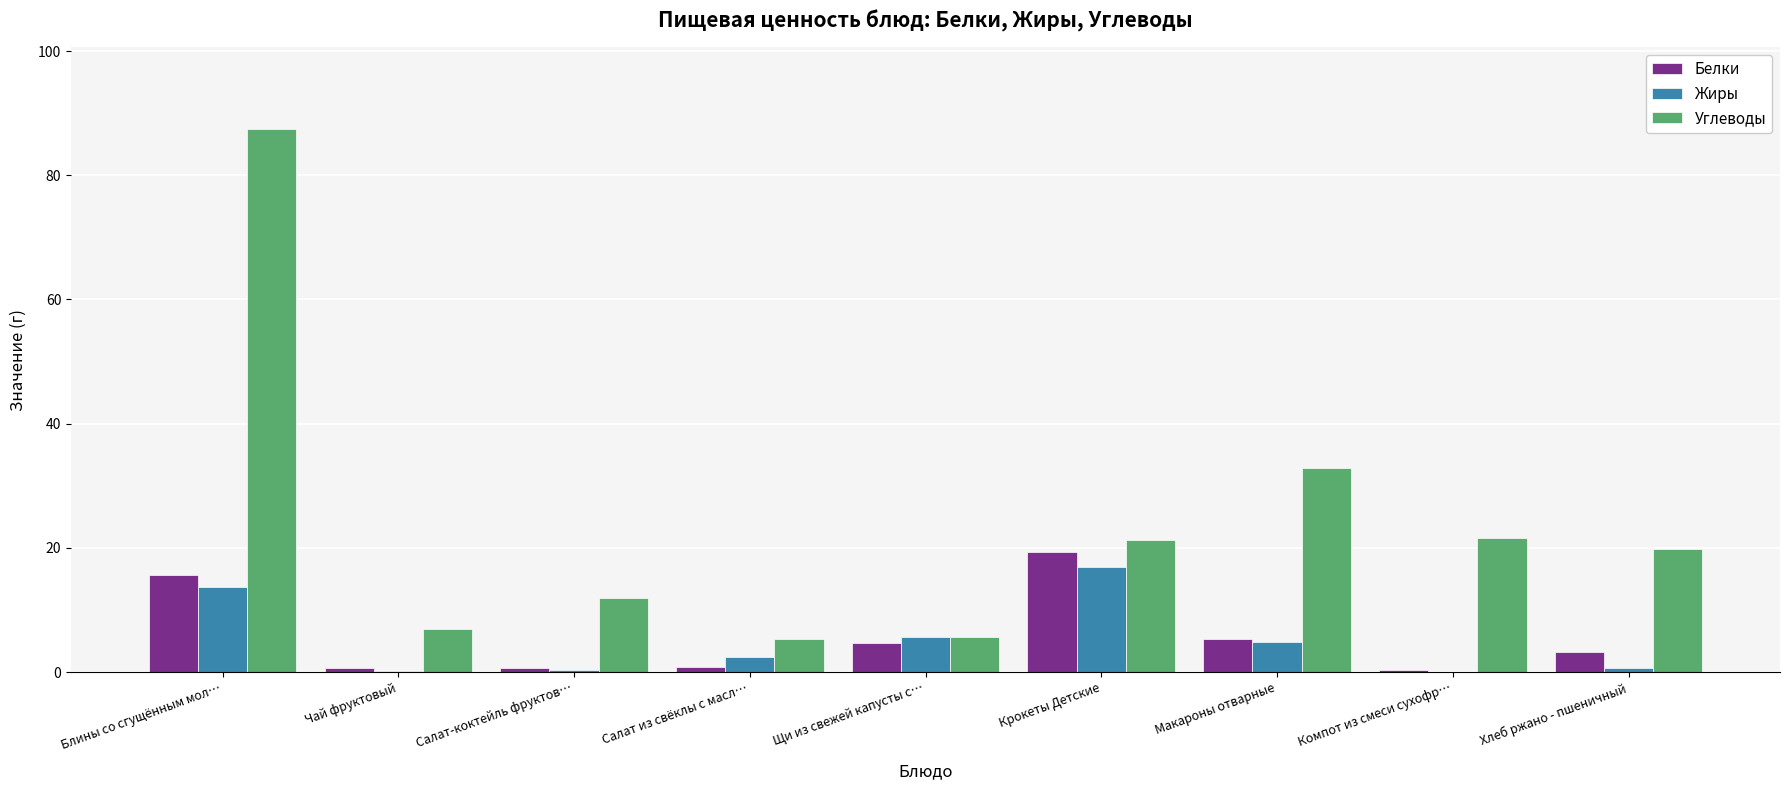

Between Чай фруктовый and Крокеты Детские, which series saw the biggest shift?

Белки